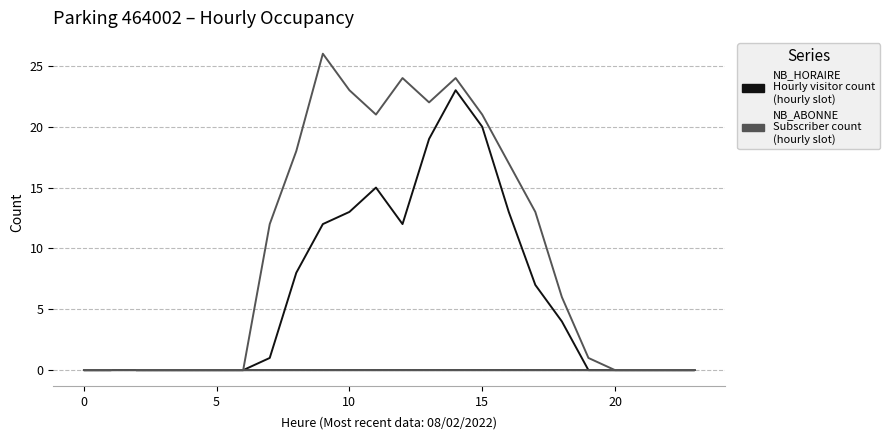

Is it true that NB_HORAIRE equals -11 at 20?

False